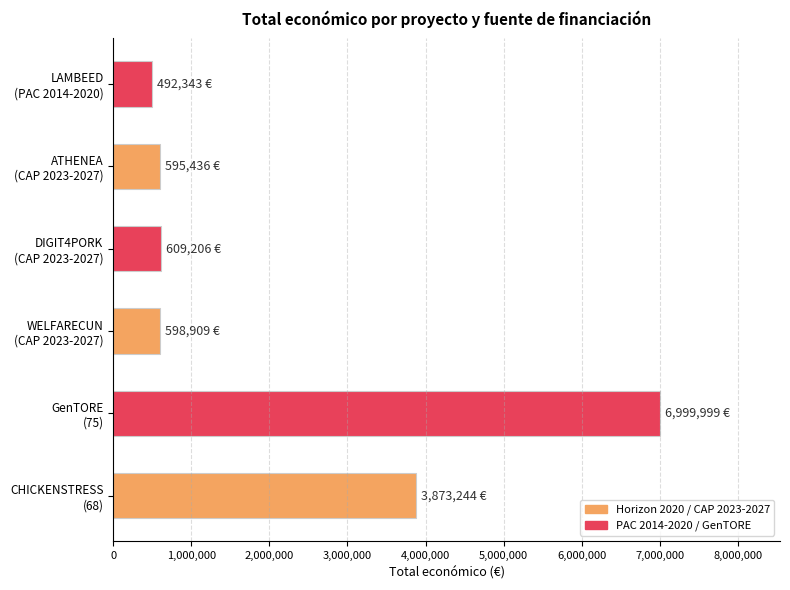

What is the smallest value displayed?

492343